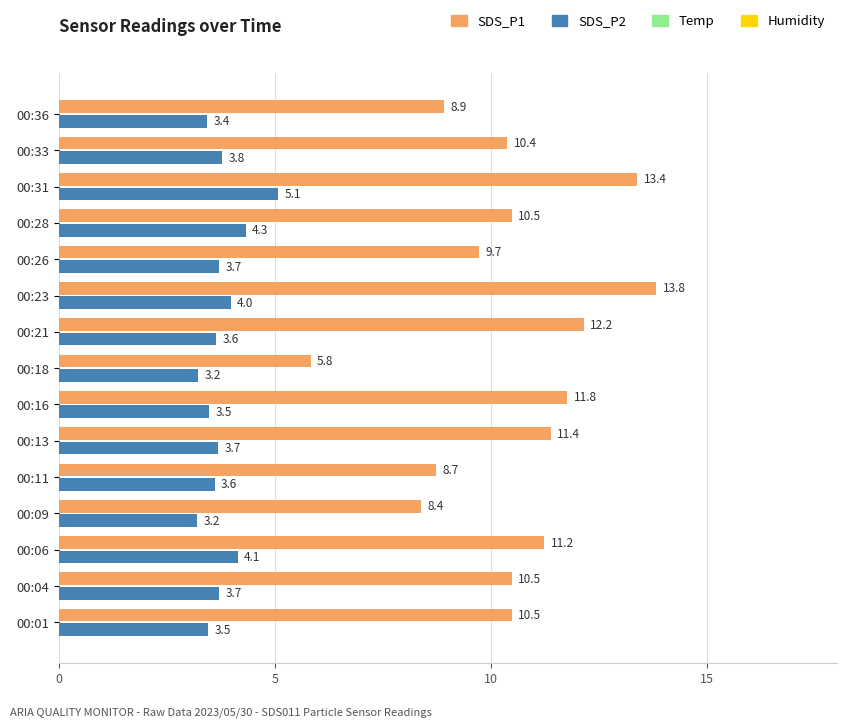

At how many categories does at least one series exceed 7?

14